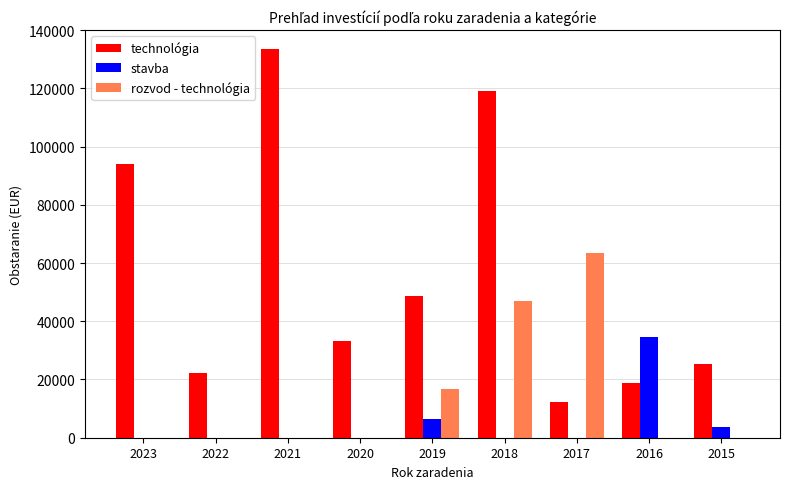

What is the sum of all stavba values?

45138.4